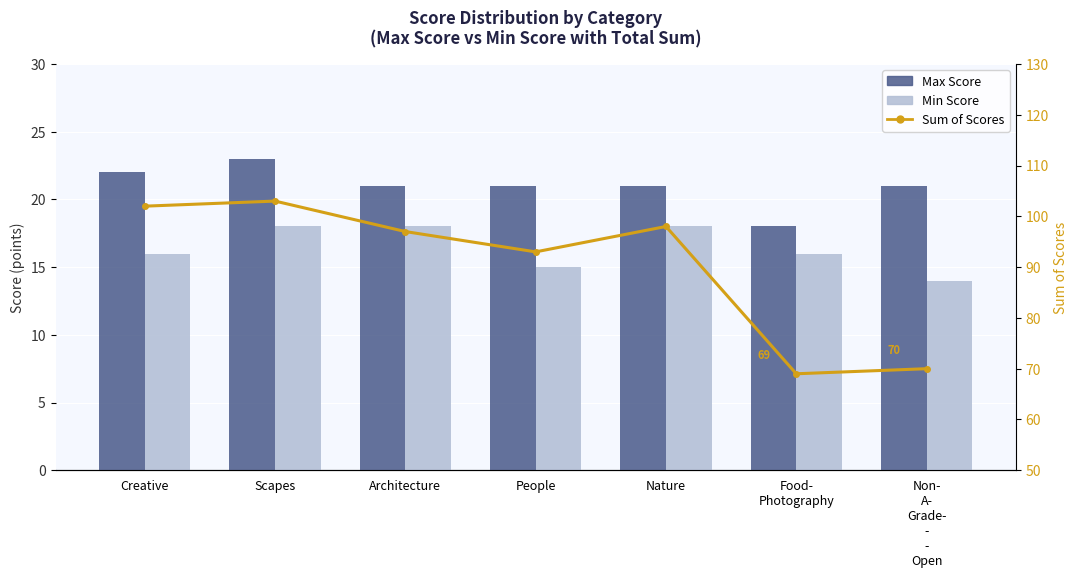

Is it true that Sum of Scores equals 70 at Non-
A-
Grade-
-
-
Open?

True